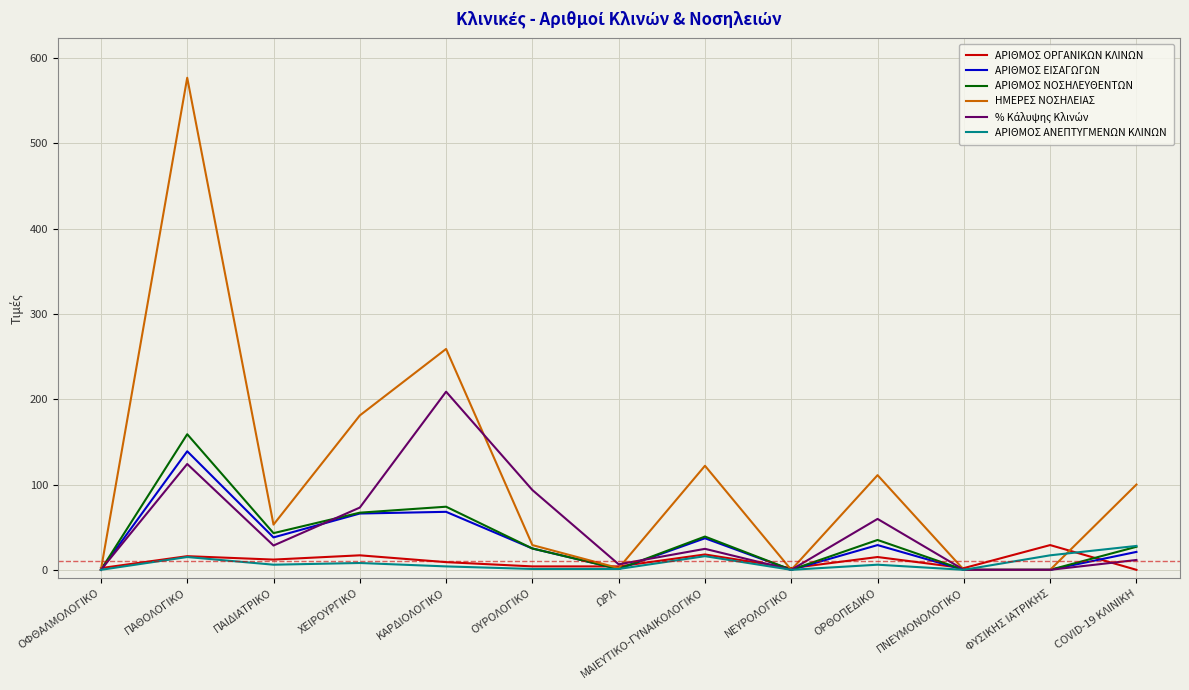

The ΑΡΙΘΜΟΣ ΑΝΕΠΤΥΓΜΕΝΩΝ ΚΛΙΝΩΝ series shows 6.0 at ΠΑΙΔΙΑΤΡΙΚΟ. True or false?

True